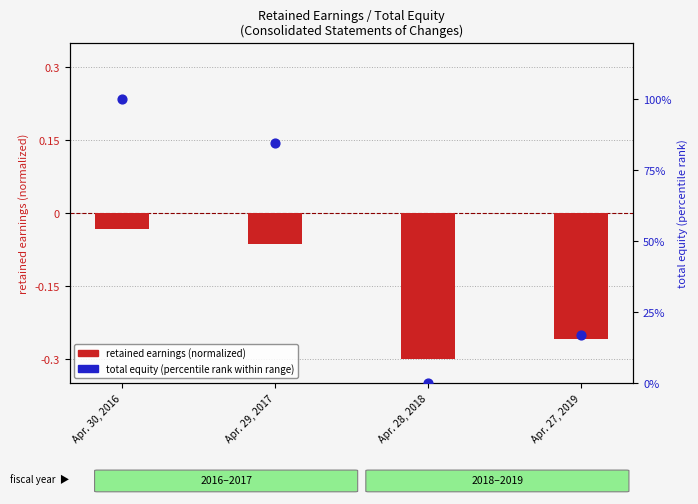

Which series has the widest spread of Y values?

total equity (percentile rank)